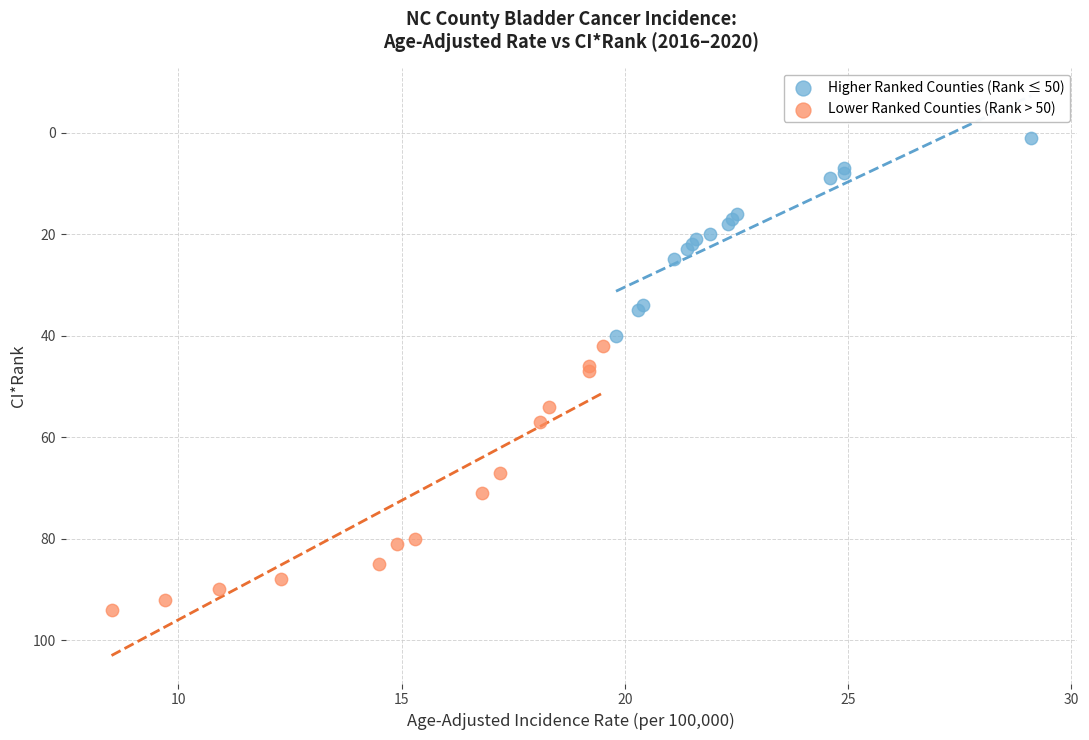

Which series has the widest spread of Y values?

Lower Ranked Counties (Rank > 50)